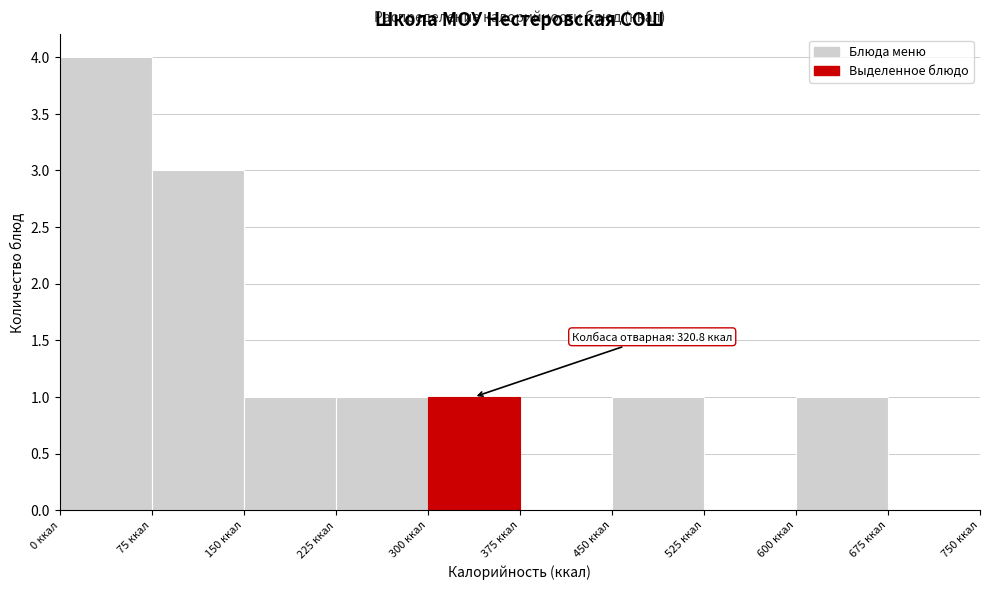

Which range on the x-axis has the tallest bar?

0 to 75